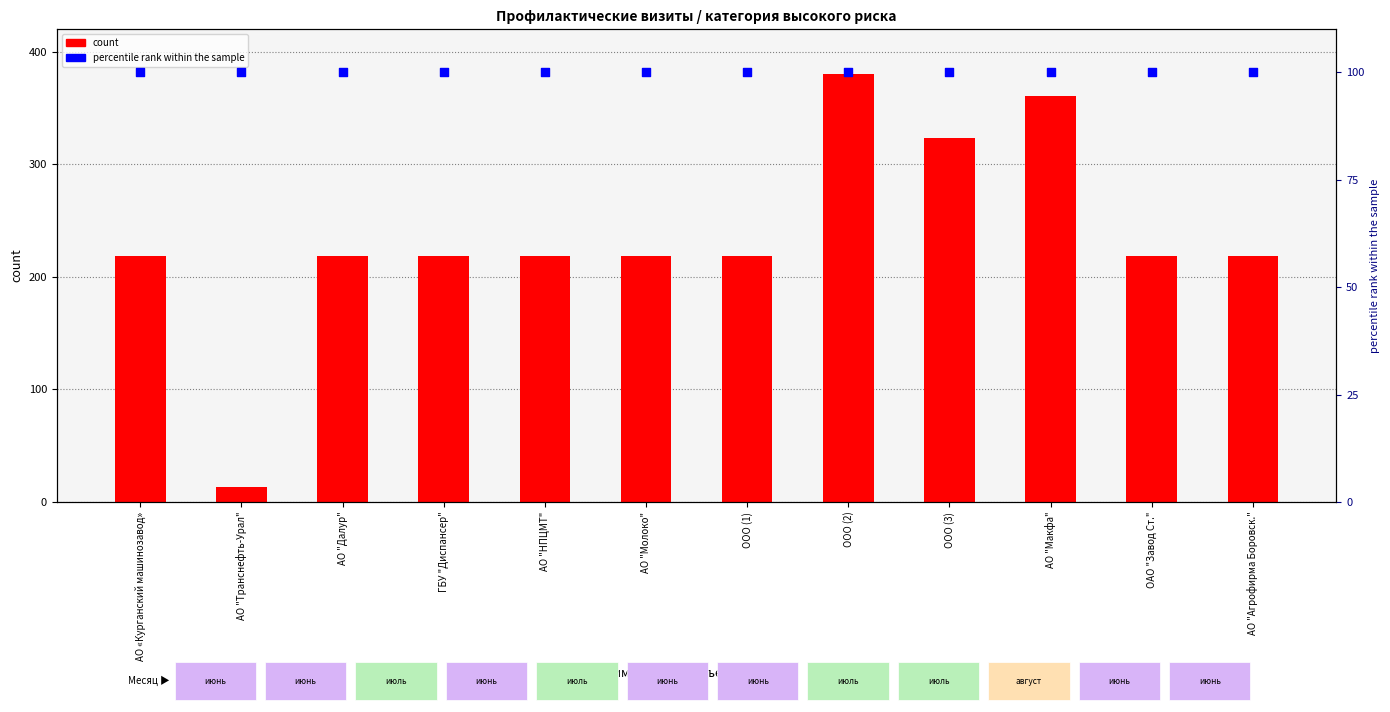

Which series contains the lowest Y value?

count